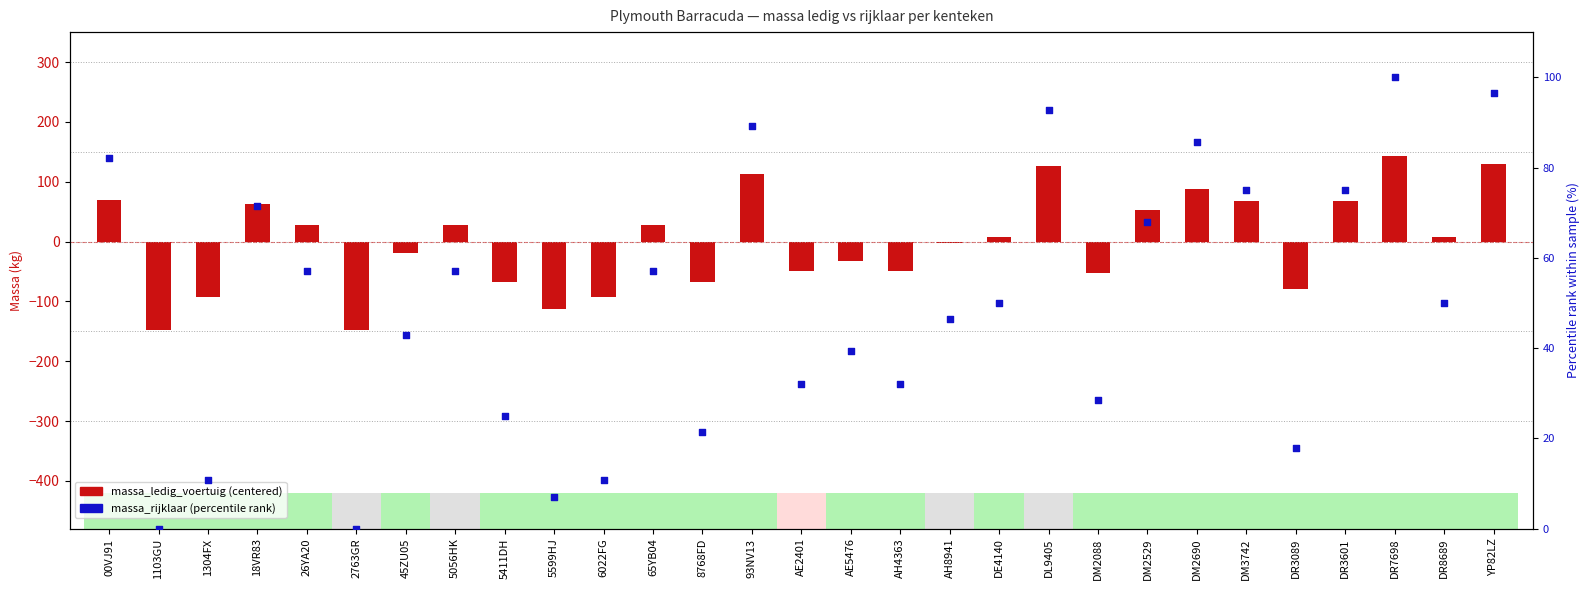

At which category is the sum across all series the highest?

DR7698